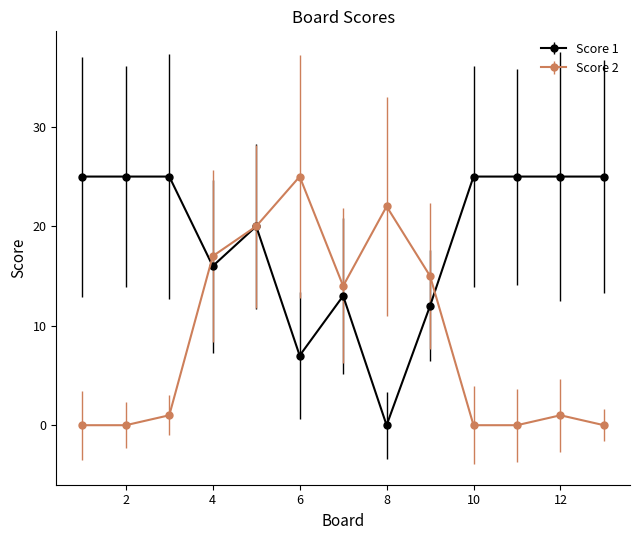

Which series has the largest total across all categories?

Score 1